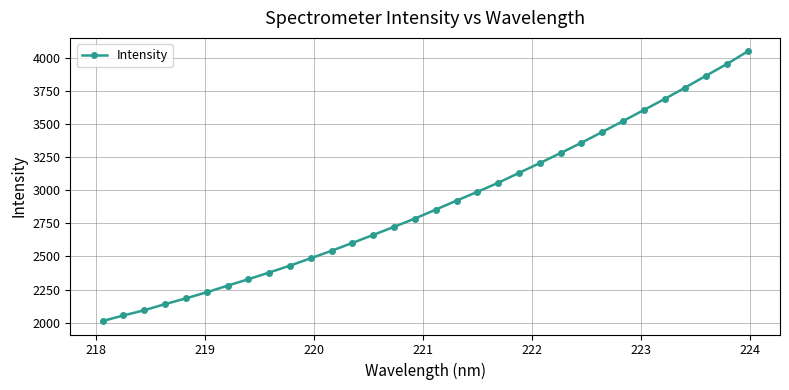

Is this an area chart (filled region under the line)?

No